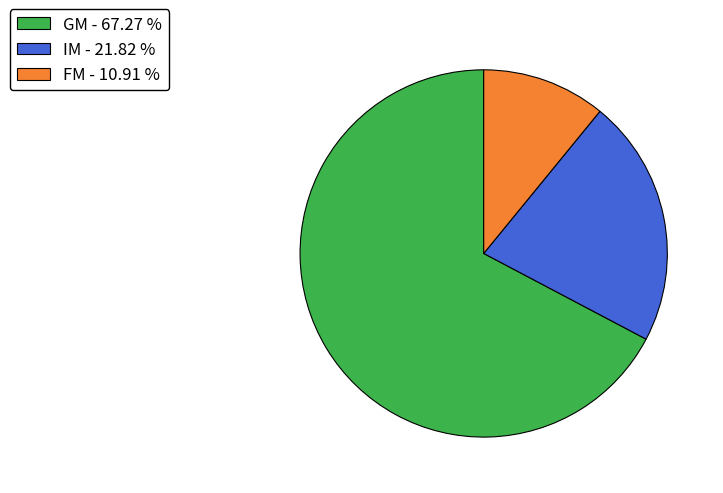

Which has a higher value, IM or GM?

GM